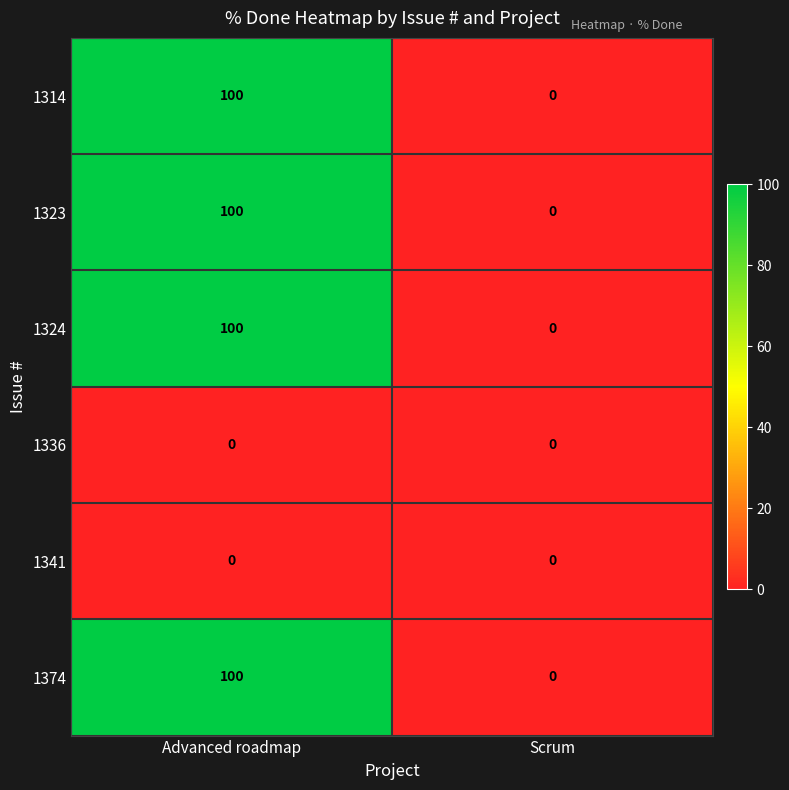

Reading left to right, extract all data points from this chart.

1314: 100	0
1323: 100	0
1324: 100	0
1336: 0	0
1341: 0	0
1374: 100	0